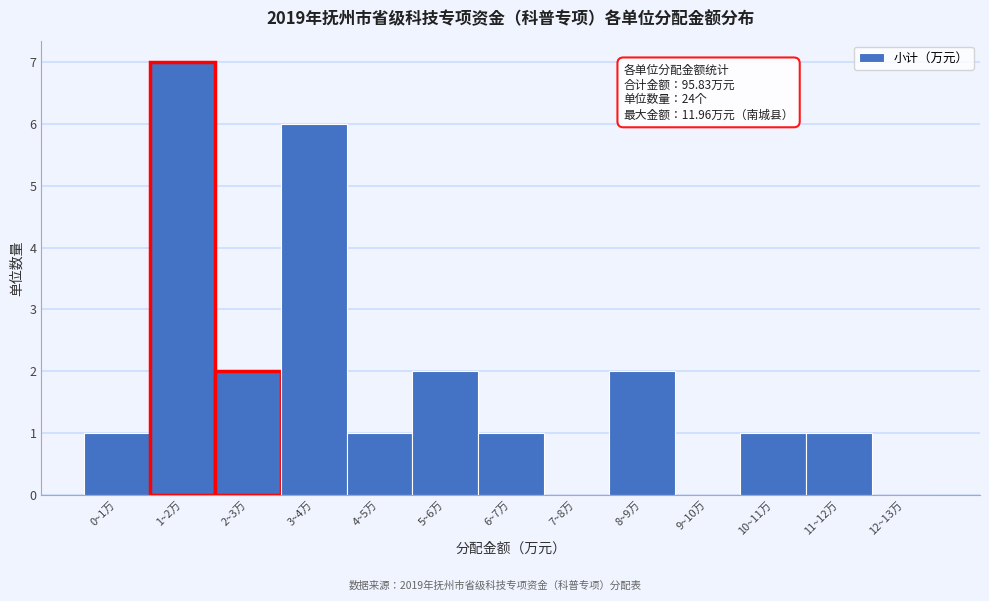

Reading right to left, list all the values displayed in this chart.

12~13万=0	11~12万=1	10~11万=1	9~10万=0	8~9万=2	7~8万=0	6~7万=1	5~6万=2	4~5万=1	3~4万=6	2~3万=2	1~2万=7	0~1万=1